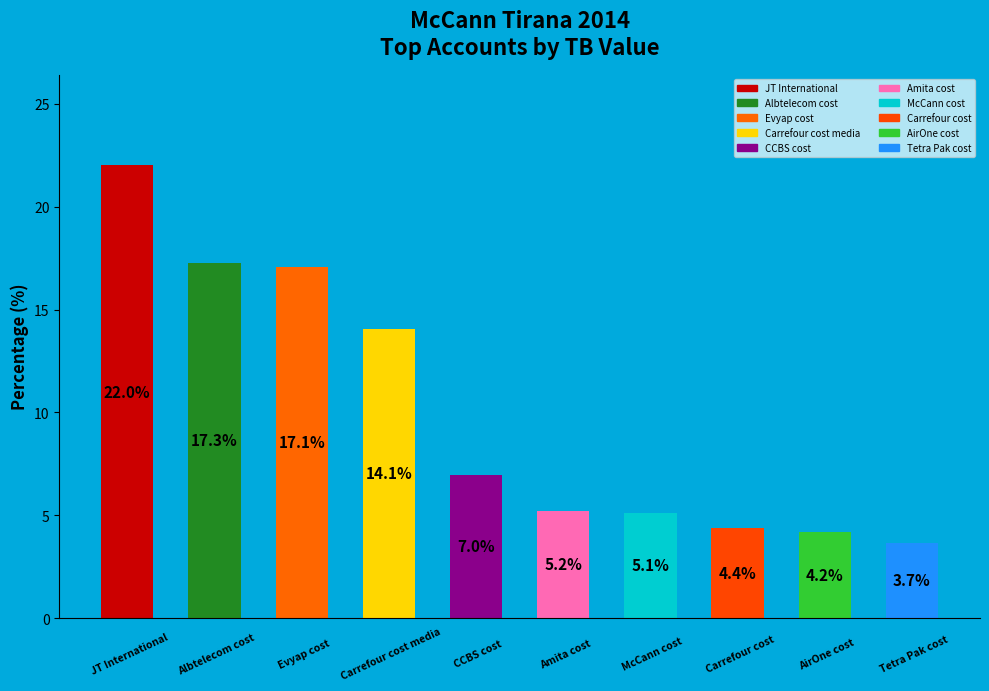

What is the maximum value shown in the chart?

22.0